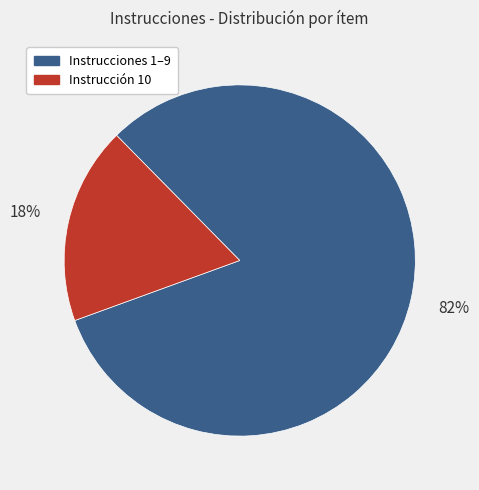

Is there any slice that represents more than half of the pie?

Yes